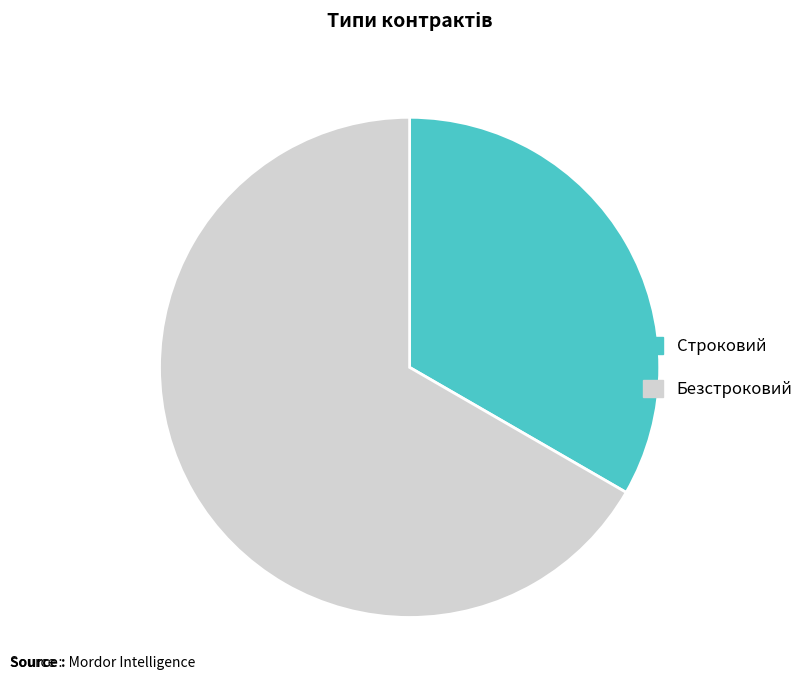

Count the number of slices in the pie.

2